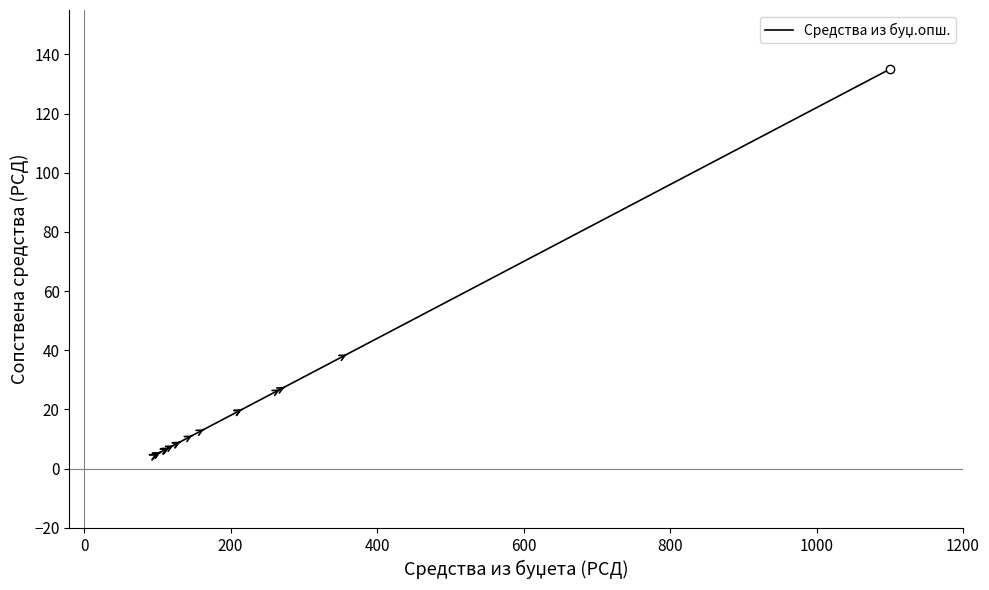

What is the minimum value shown in the chart?

5.0